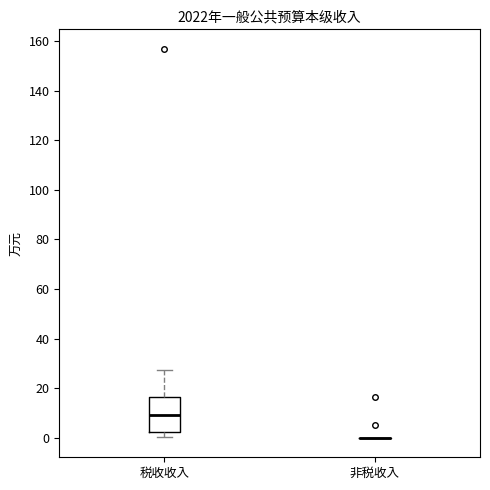

Reading left to right, transcribe this box plot: for each box, give where its median line is, the range the box spans, and where its two whiskers end, as read against the y-axis. The values are not printed on the chart, so give them approximately, as read against the axis.

税收收入: median 10, box 2 to 16, whiskers 0 to 28
非税收入: box collapsed to a line at 0, whiskers 0 to 0